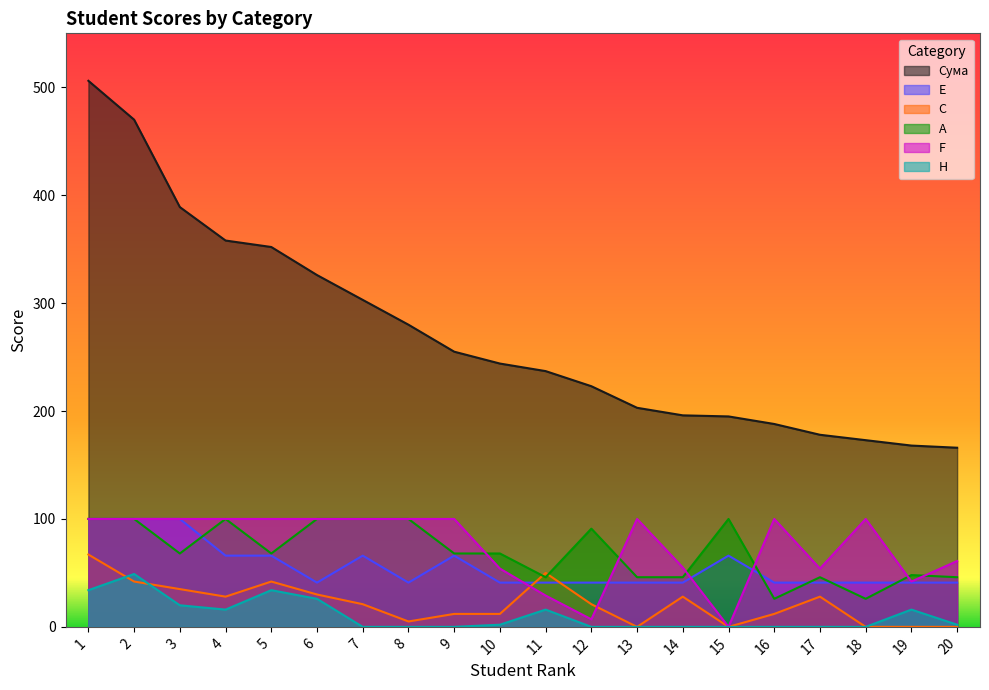

What is the greatest value displayed?

506